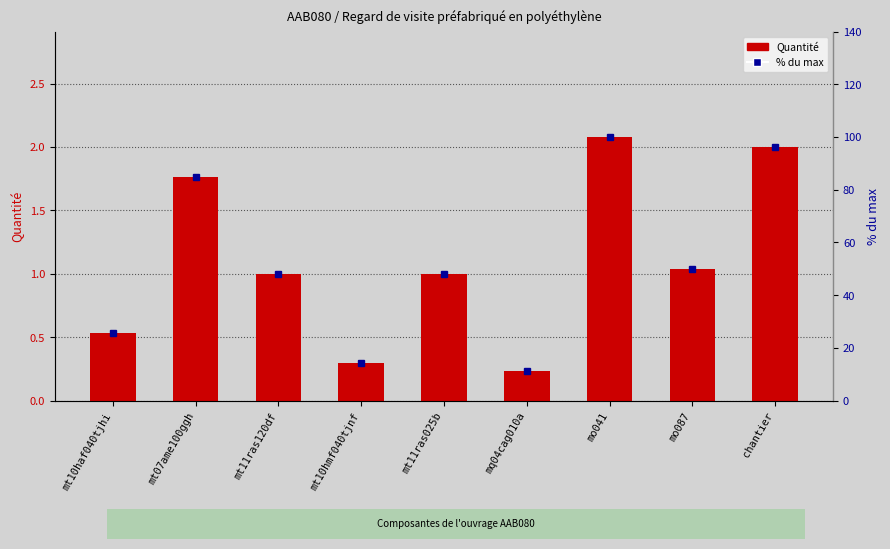

The Quantité series shows 1.2 at mo041. True or false?

False